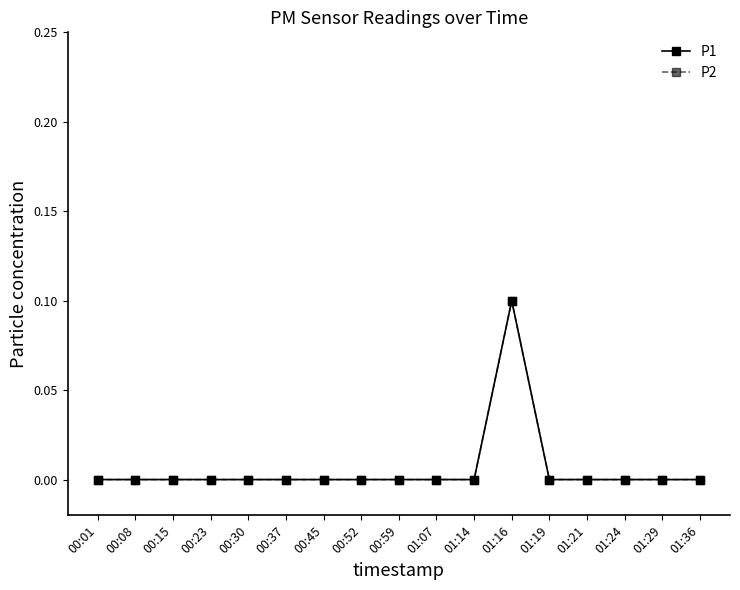

Is it true that P1 equals -0.0 at 00:52?

False